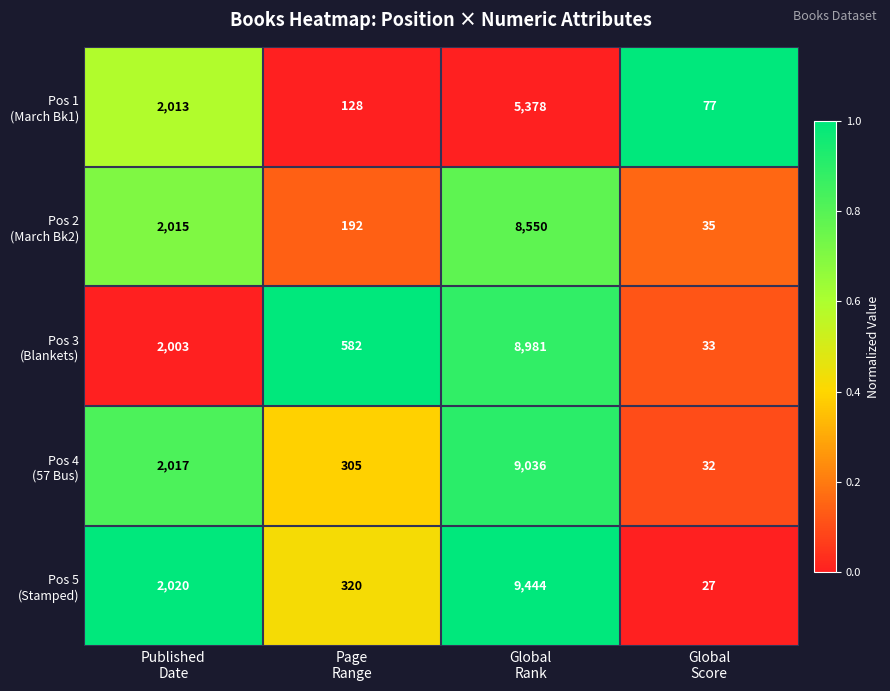

What is the greatest value displayed?

9444